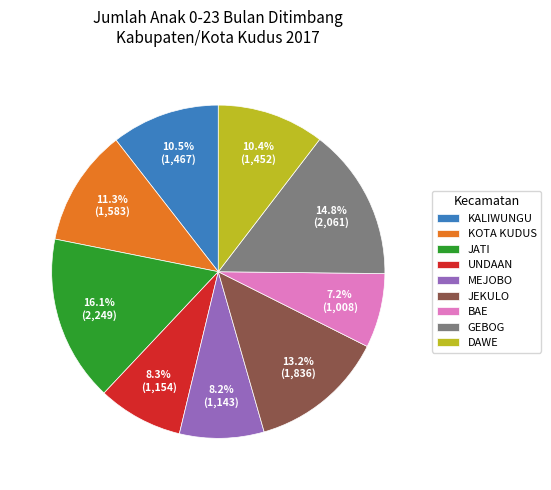

Which category has the biggest portion of the pie?

JATI